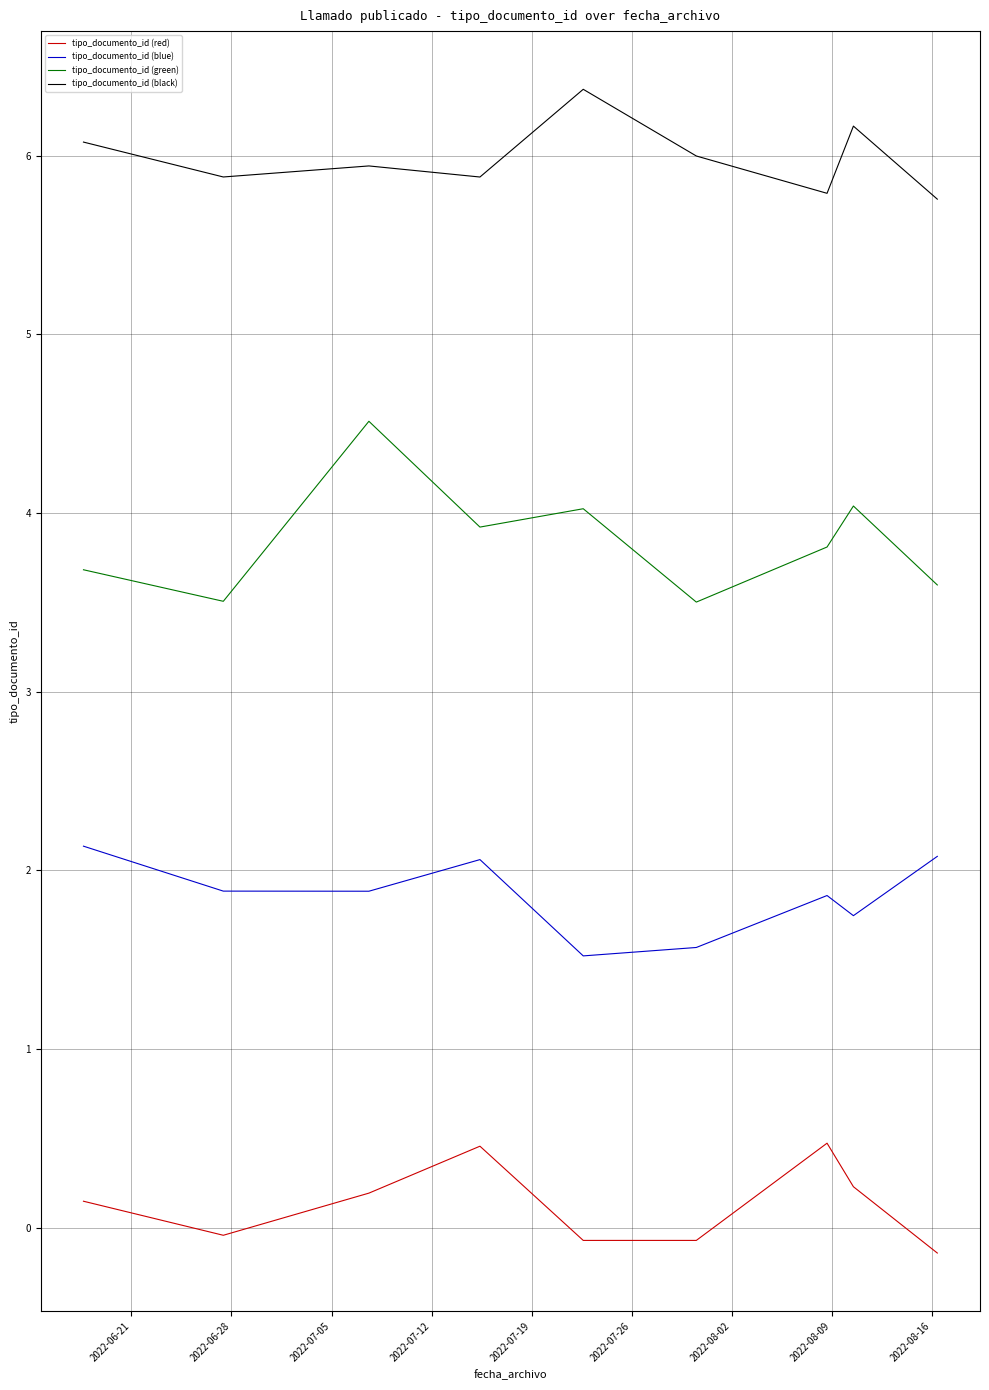

Which series has the largest total across all categories?

tipo_documento_id (black)